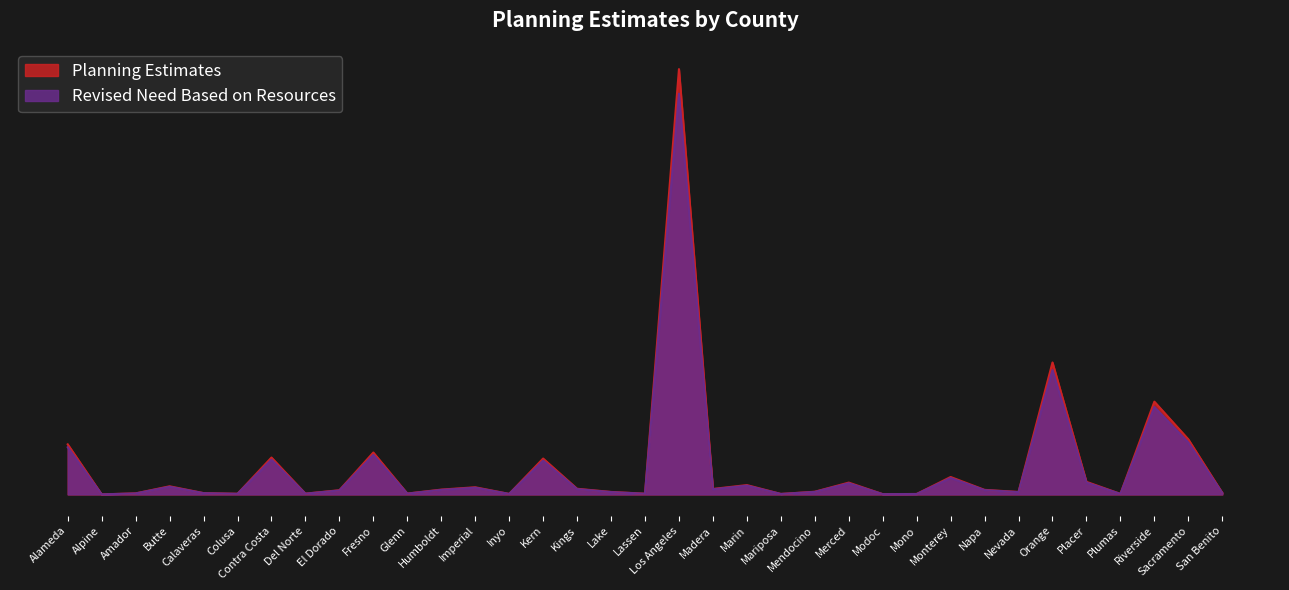

Is it true that Revised Need Based on Resources equals 0.0 at San Benito?

True